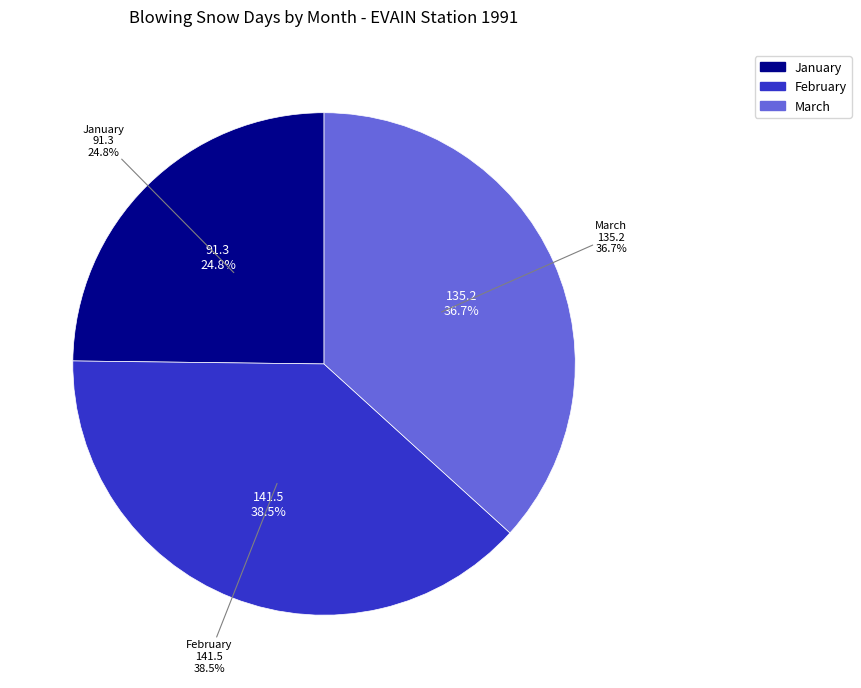

Is 1 the majority of the pie?

No